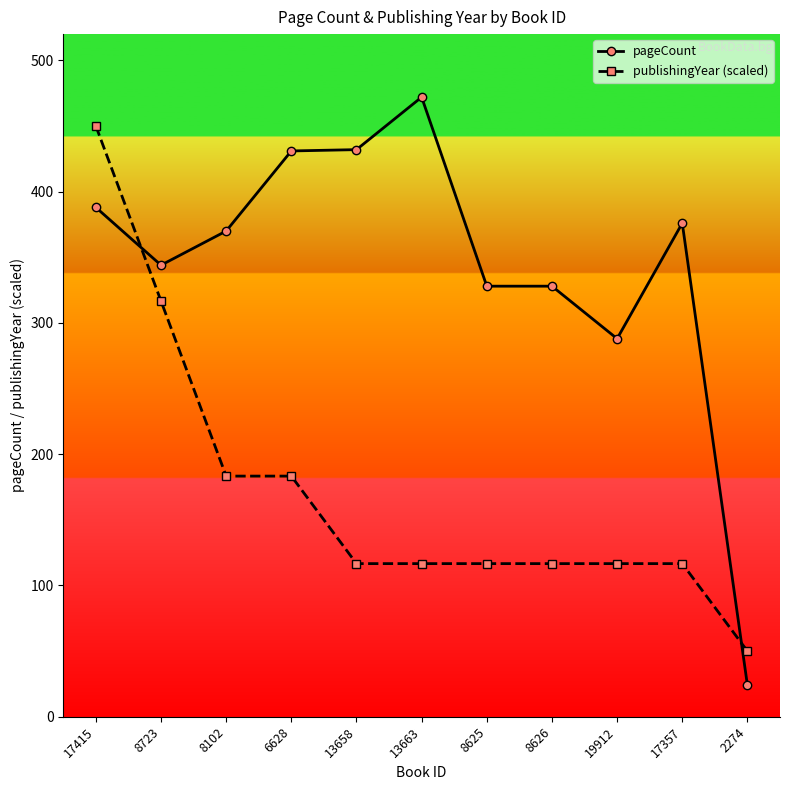

What is the label of the 1st point from the left?

17415